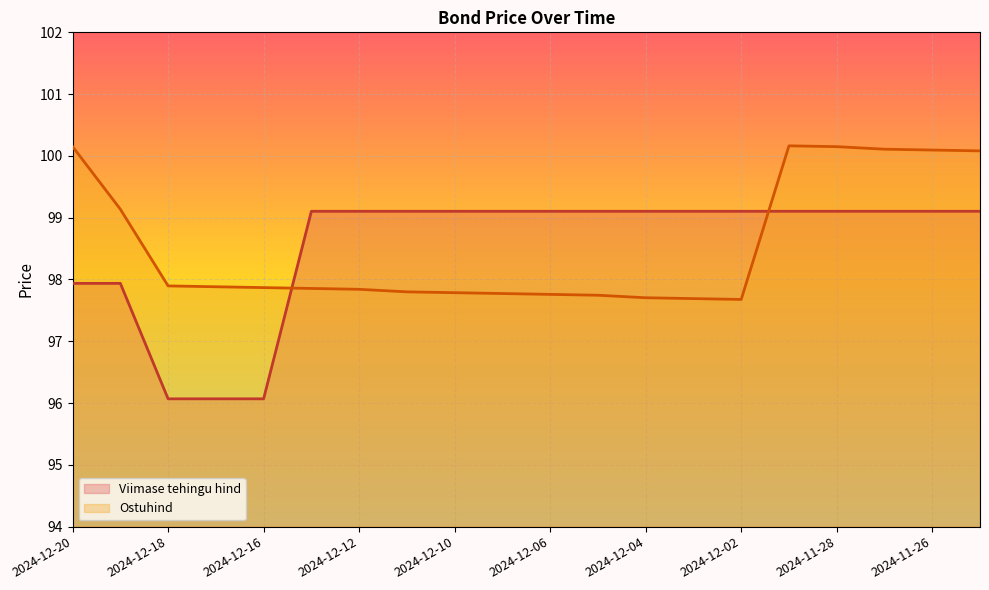

At which category is the sum across all series the highest?

2024-11-29